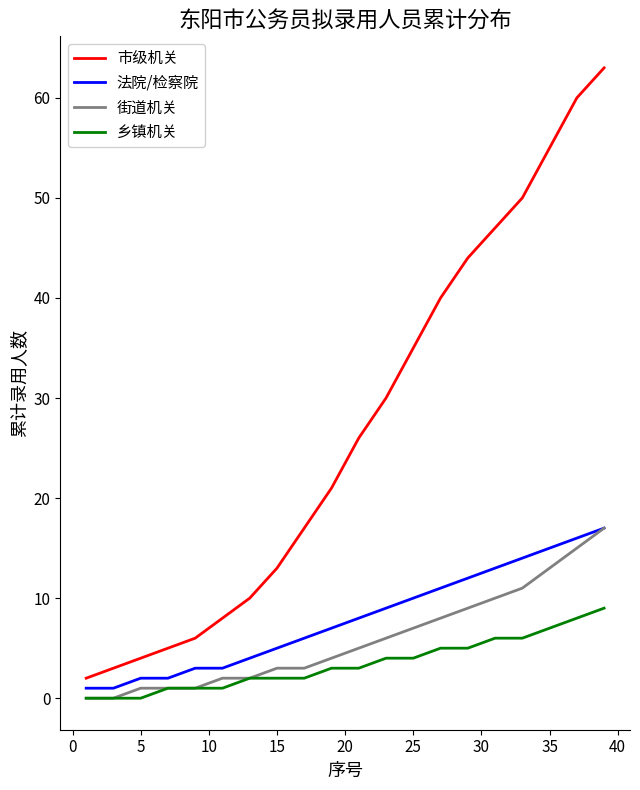

Which series has the largest total across all categories?

市级机关